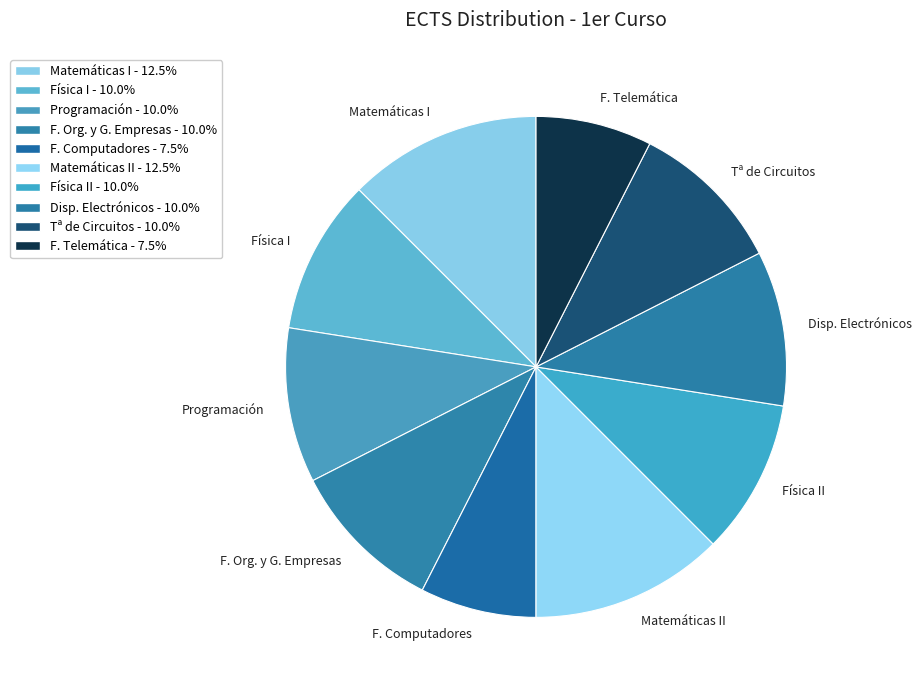

What is the ratio of the value at F. Org. y G. Empresas to the value at Disp. Electrónicos?

1.0